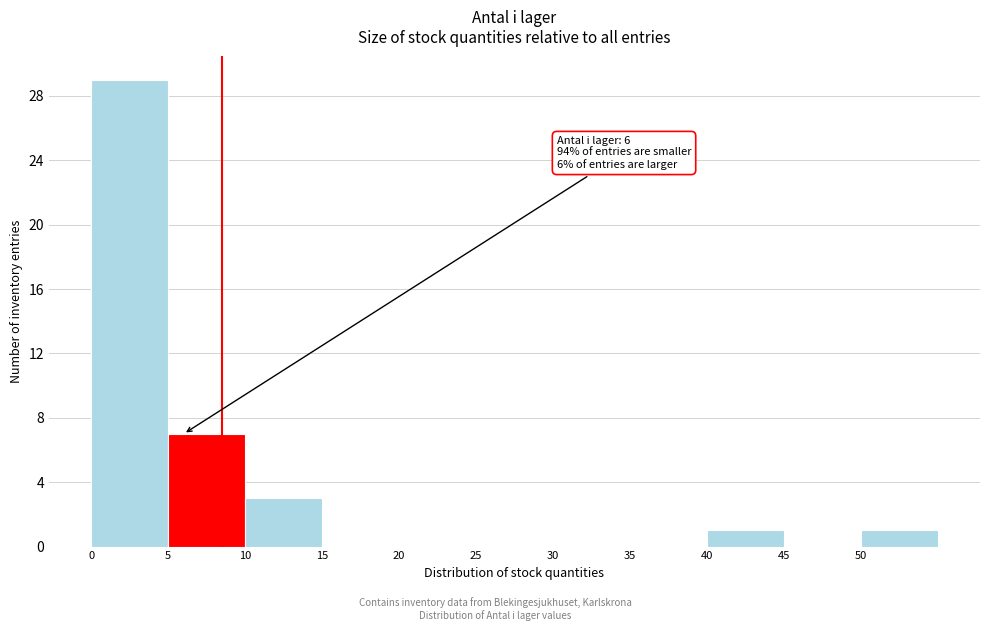

Which range on the x-axis has the tallest bar?

0 to 5